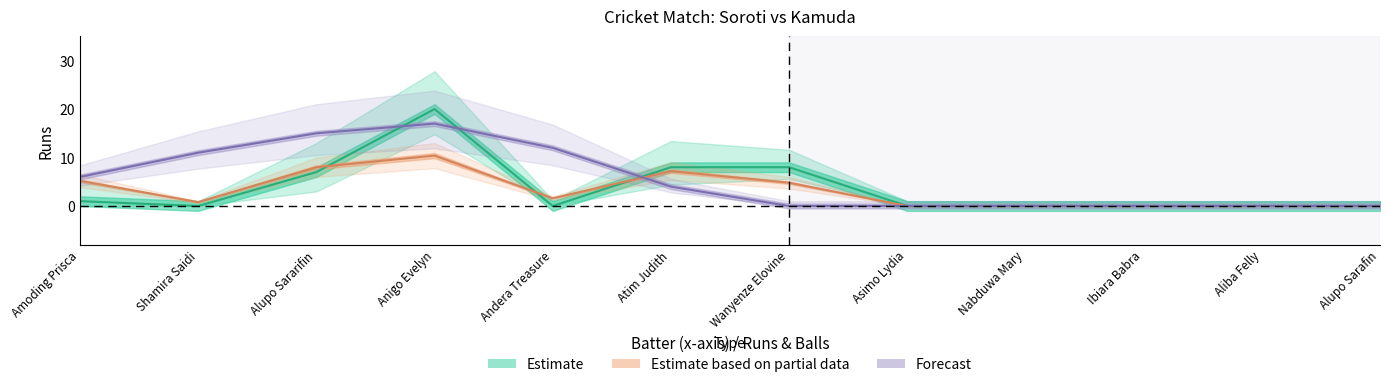

What is the difference between the maximum and minimum values in the Soroti Batting Balls series?

10.4